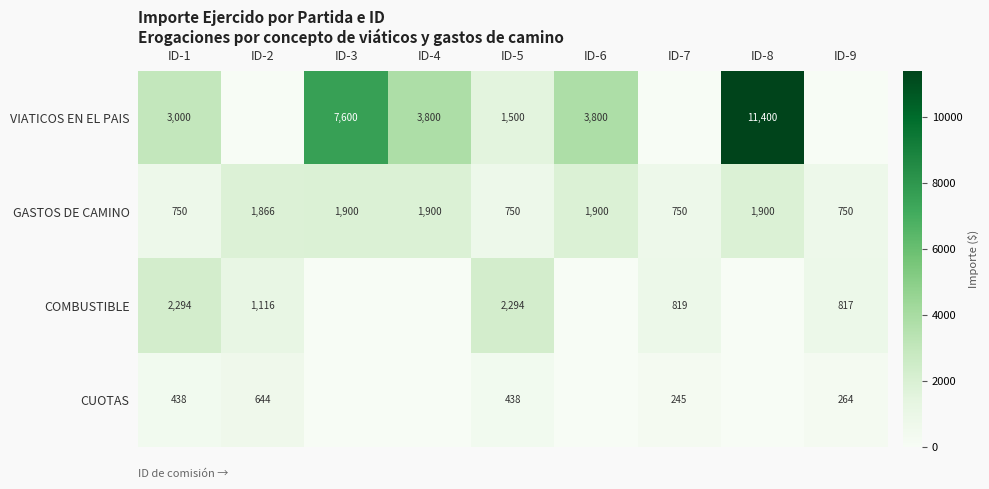

What is the sum of the CUOTAS values at ID-1 and ID-9?

702